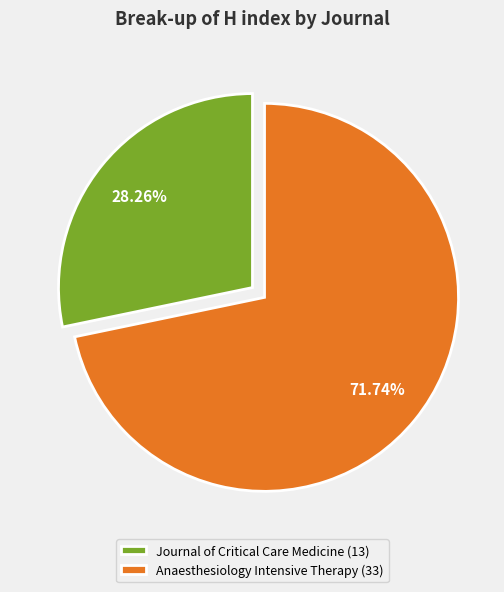

What is the total percentage of Journal of Critical Care Medicine and Anaesthesiology Intensive Therapy?

100.0%